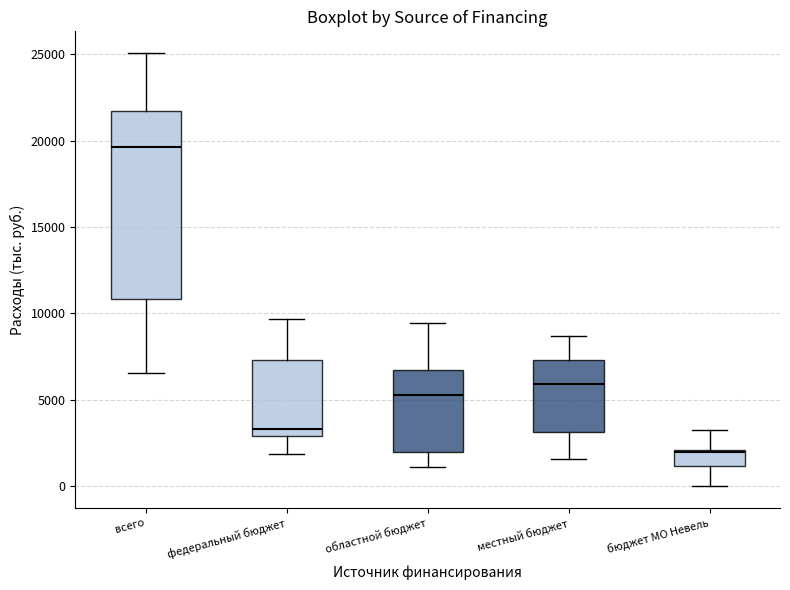

Which box is the tallest, from its lower edge to its upper edge?

всего